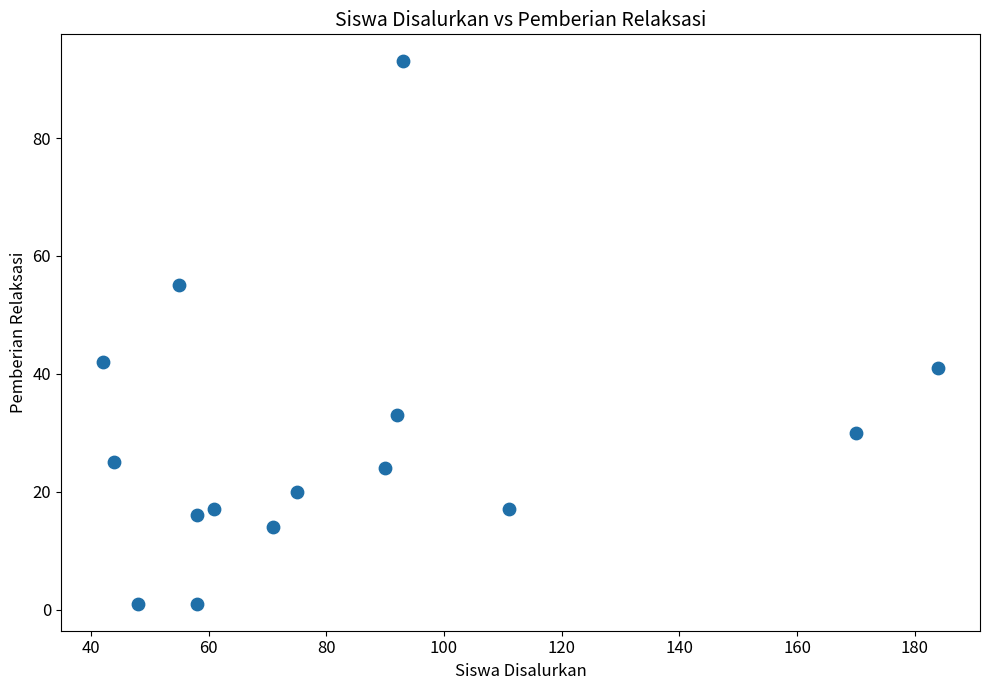

What is the range of Y values (max minus min)?

92